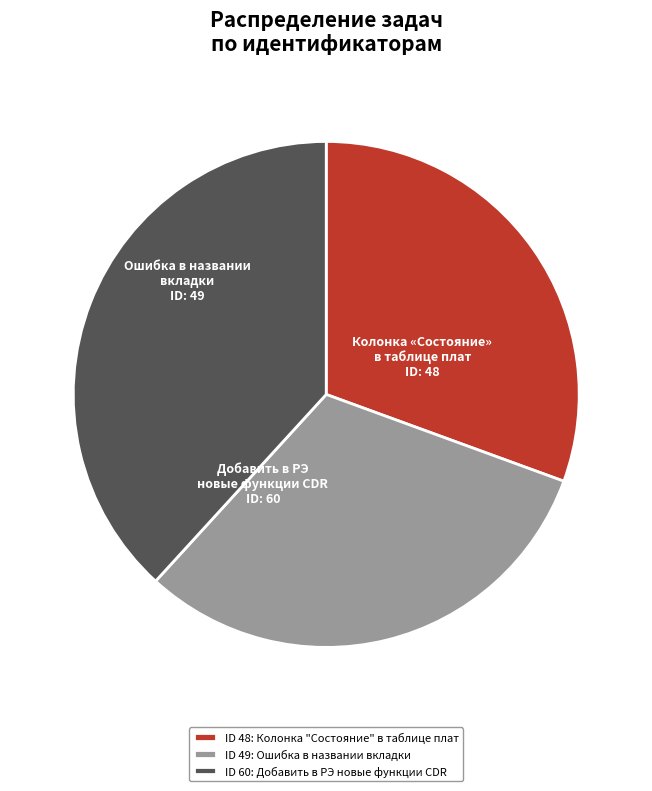

The Колонка «Состояние» в таблице плат slice represents 22% of the pie. True or false?

False